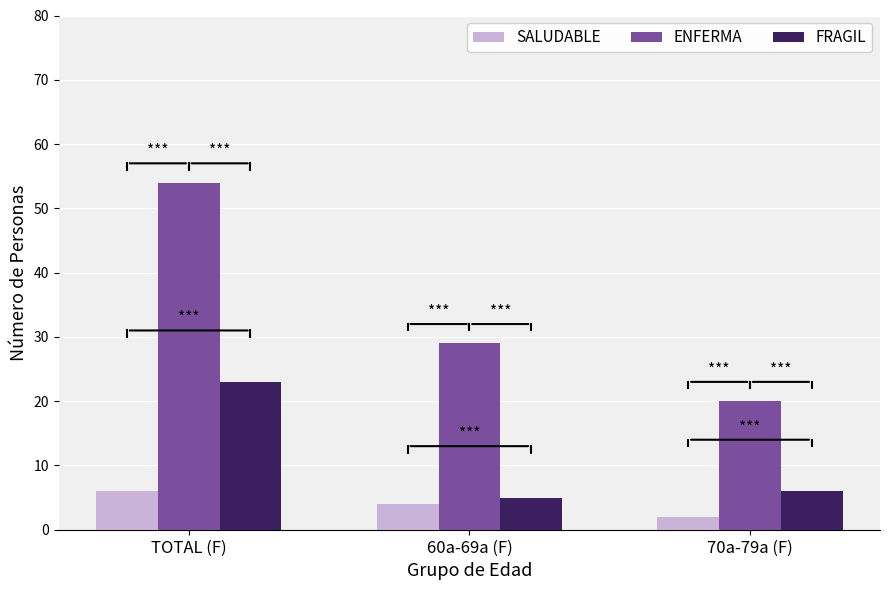

Where does the FRAGIL series first go above 6?

TOTAL (F)